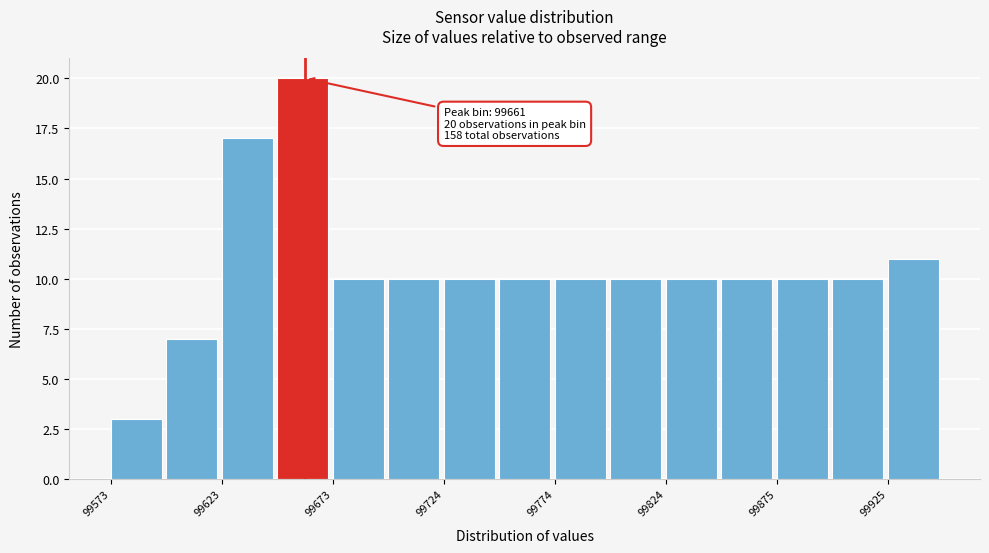

Read against the x-axis, roughly where is the centre of the tallest bar?

99660